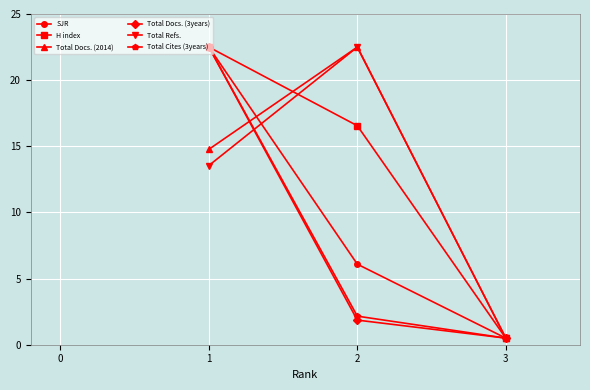

At which category is the sum across all series the highest?

1